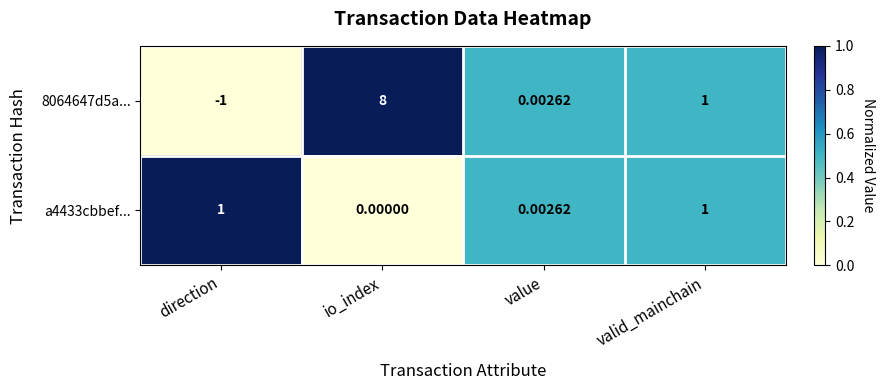

Is the value of 8064647d5a... at io_index greater than the value of a4433cbbef... at valid_mainchain?

Yes